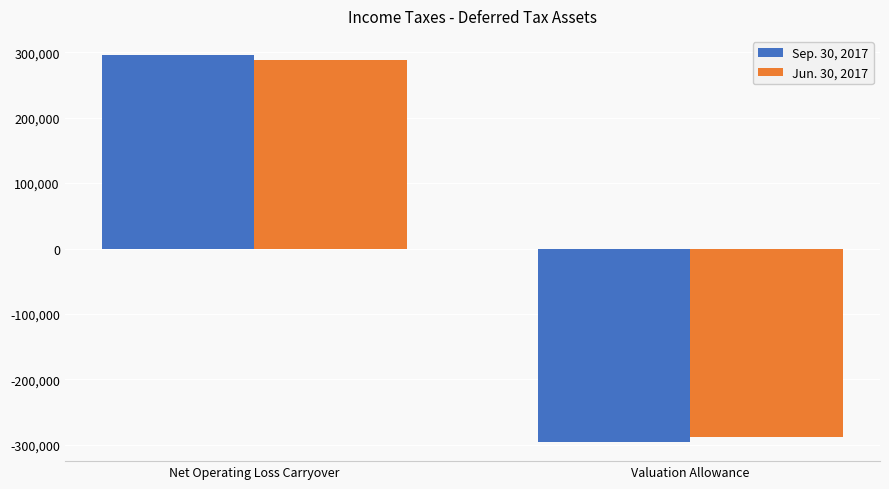

What is the spread (max minus min) of values at Net Operating Loss Carryover?

6621